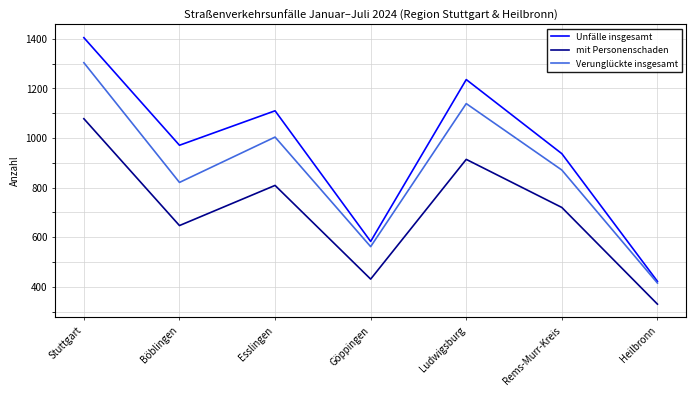

True or false: Verunglückte insgesamt and mit Personenschaden intersect in this chart.

False